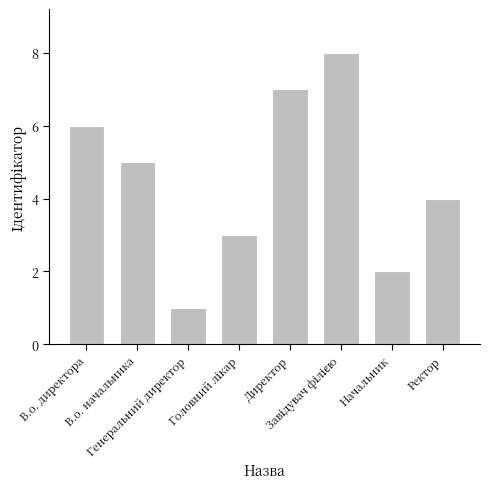

What is the difference between the maximum and minimum values?

7